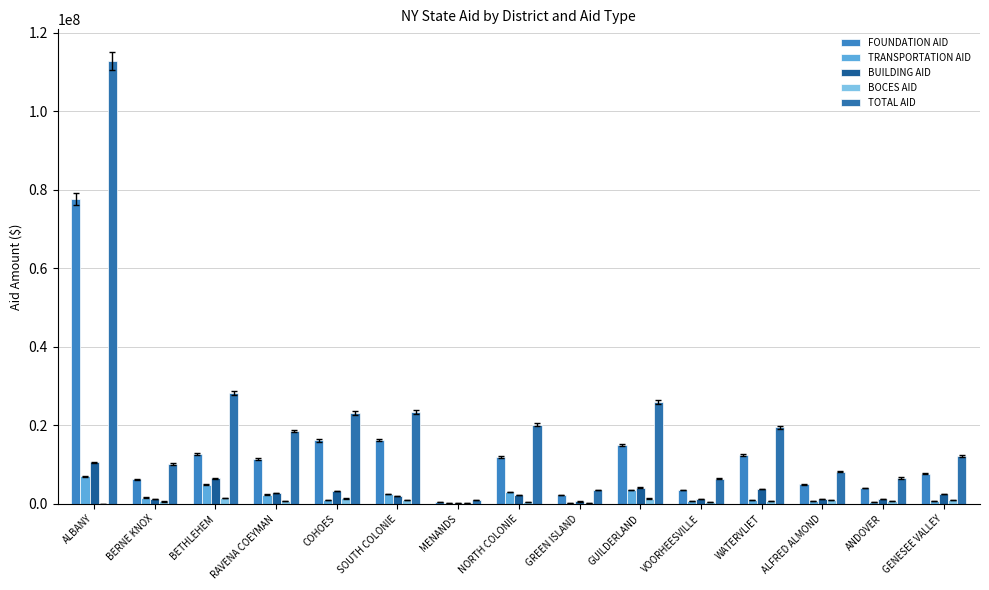

Does the chart contain stacked bars?

No